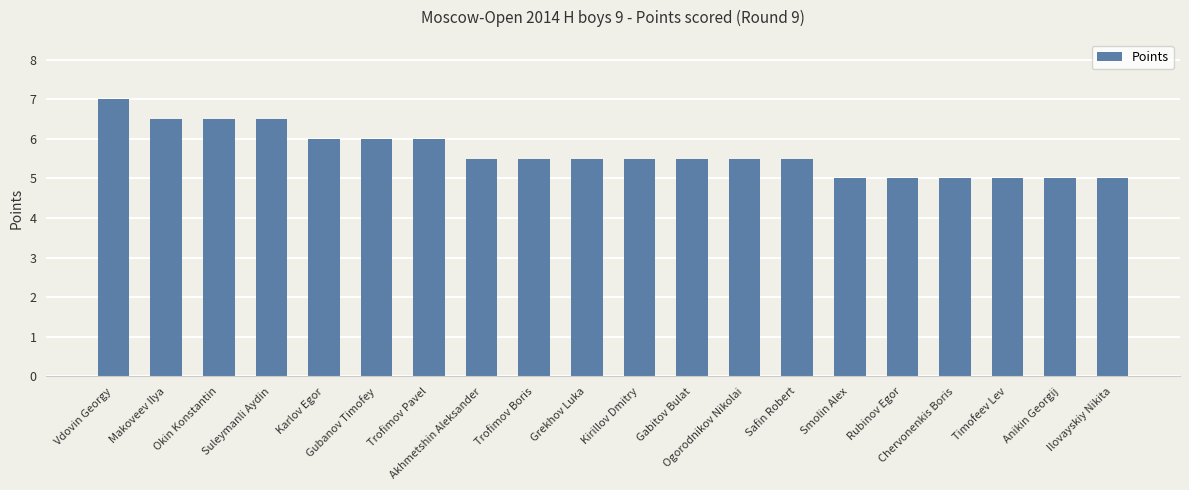

What is the value of the 18th bar from the left?

5.0